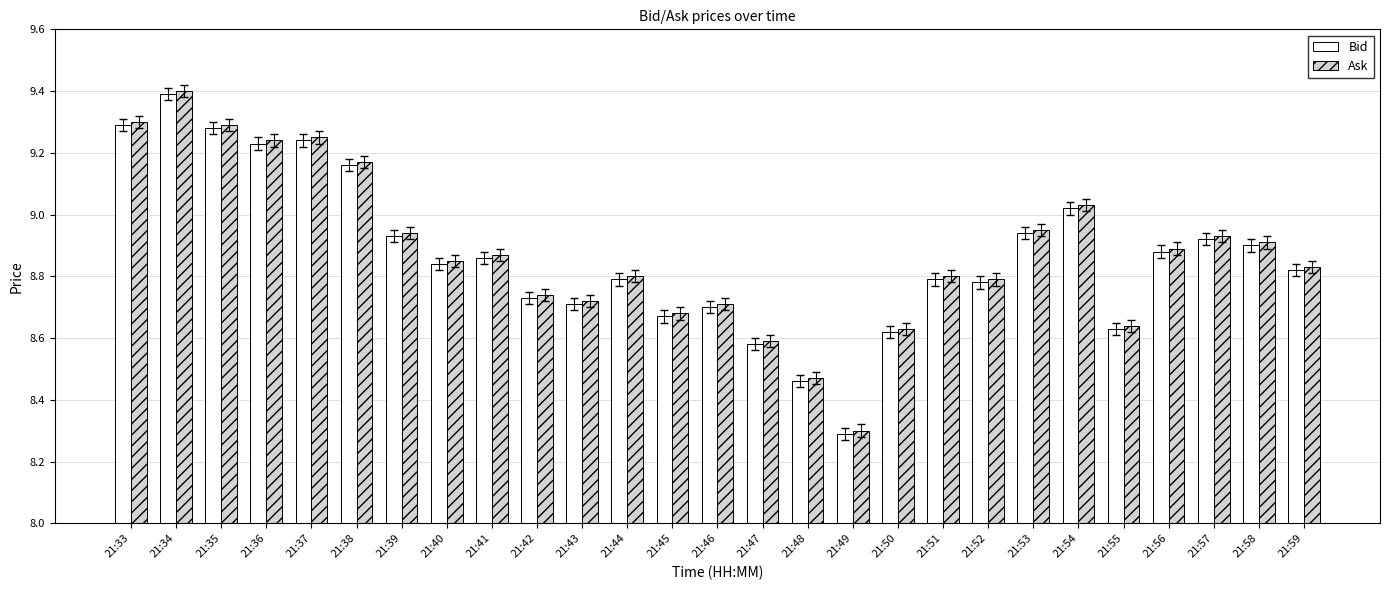

How many bars are there in total?

54